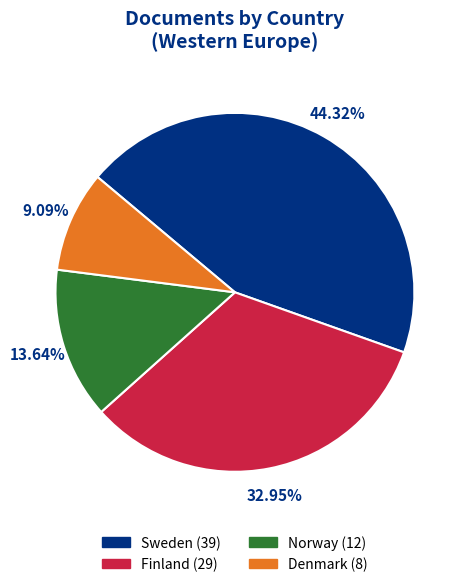

Count the number of slices in the pie.

4